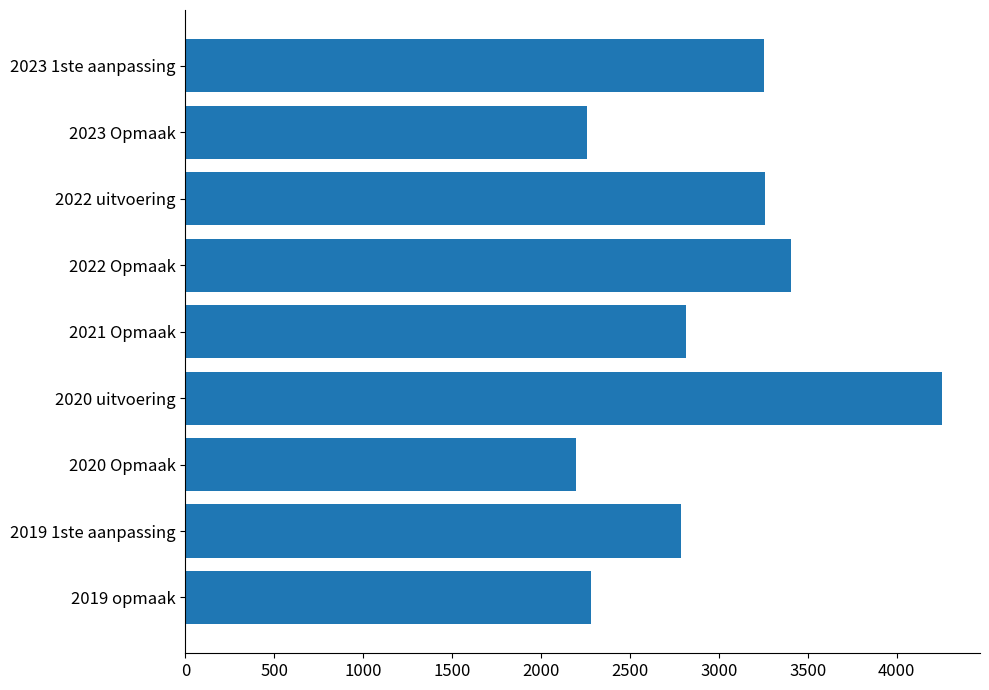

Which category has the highest value across all series?

2020 uitvoering